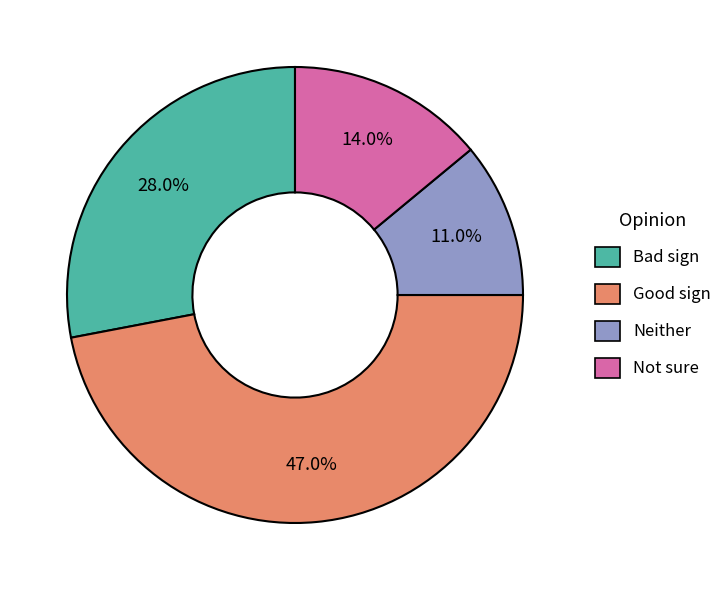

Is there a majority slice in this chart?

No